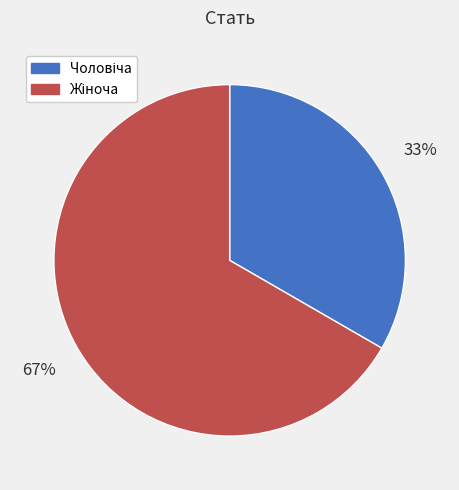

Does any single category account for the majority?

Yes